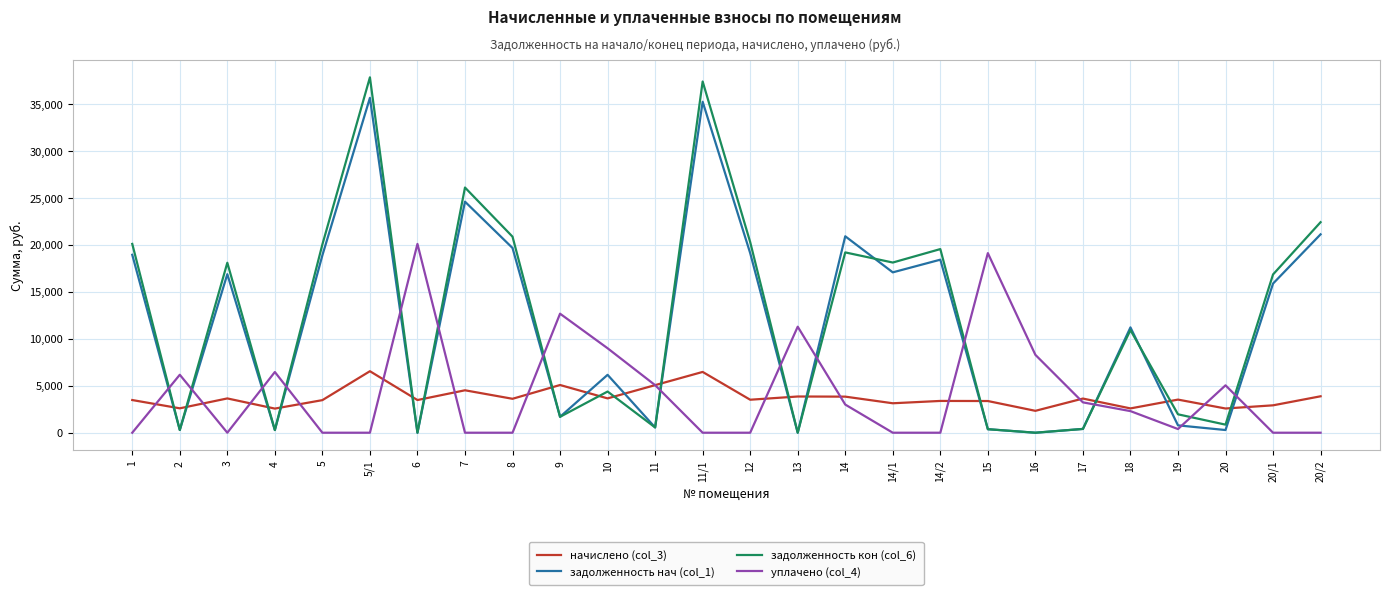

What is the maximum value shown in the chart?

37867.4